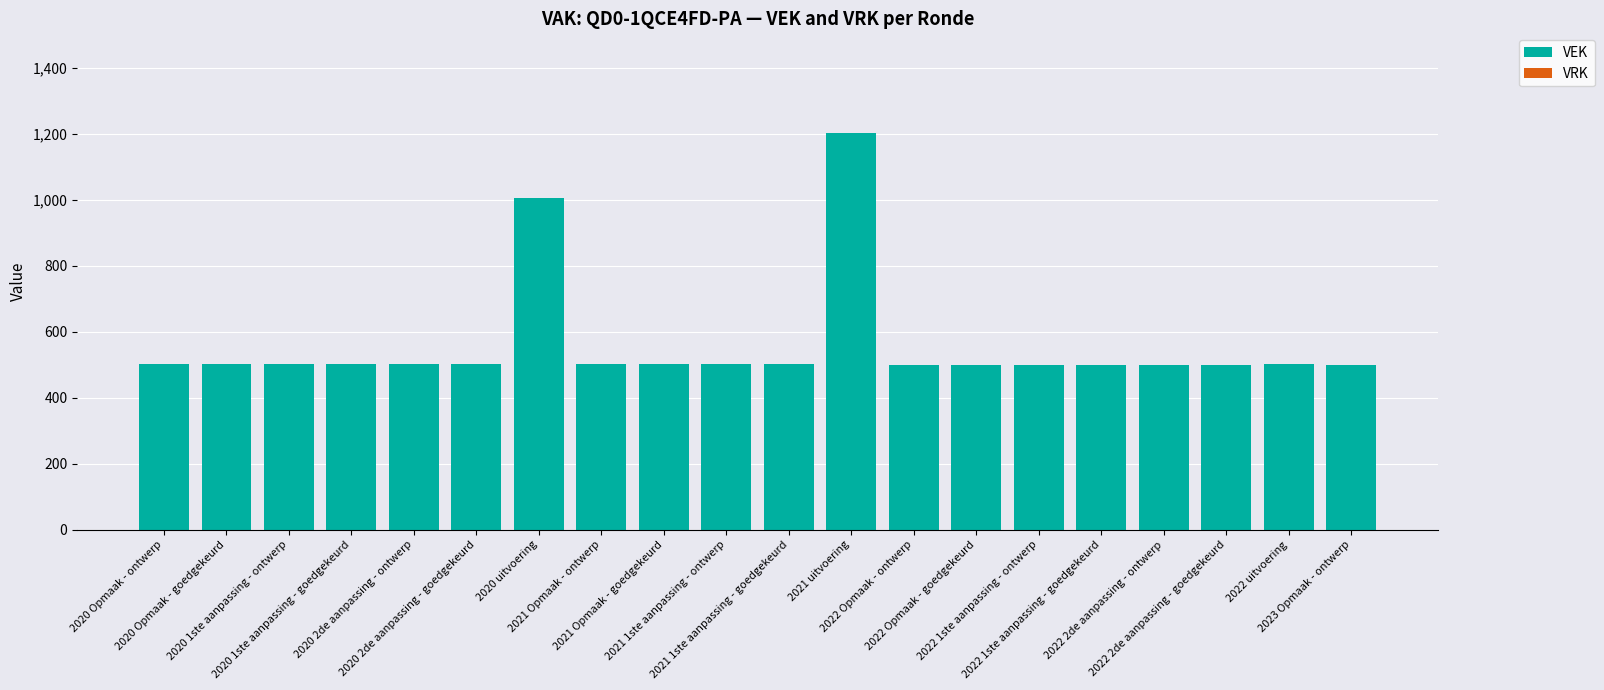

What is the label of the 1st bar from the right?

2023 Opmaak - ontwerp